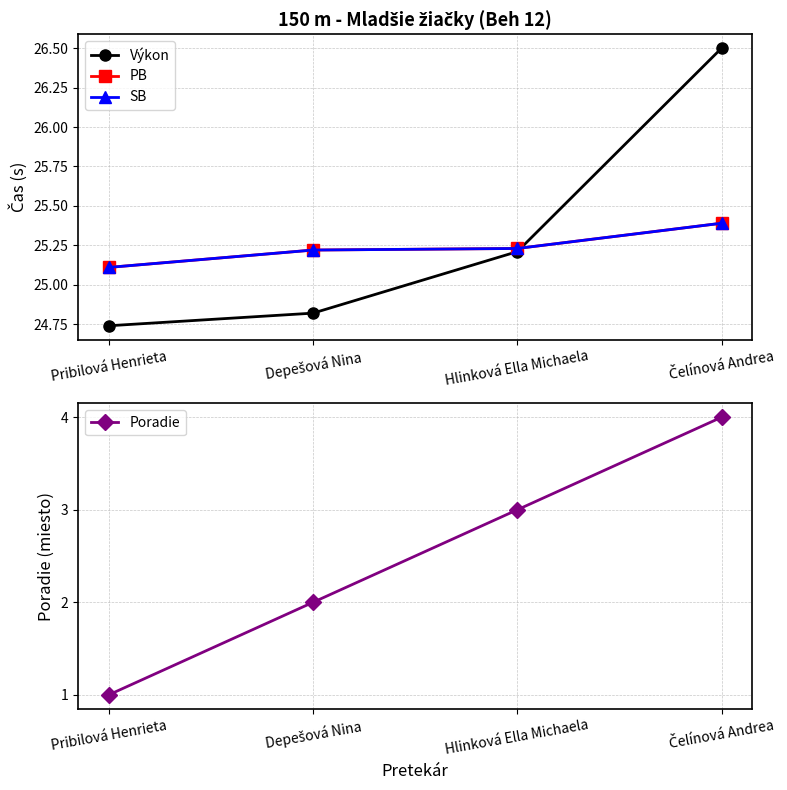

Reading left to right, what are all the values shown in this chart?

Výkon: 24.7	24.8	25.2	26.5
PB: 25.1	25.2	25.2	25.4
SB: 25.1	25.2	25.2	25.4
Poradie: 1.0	2.0	3.0	4.0